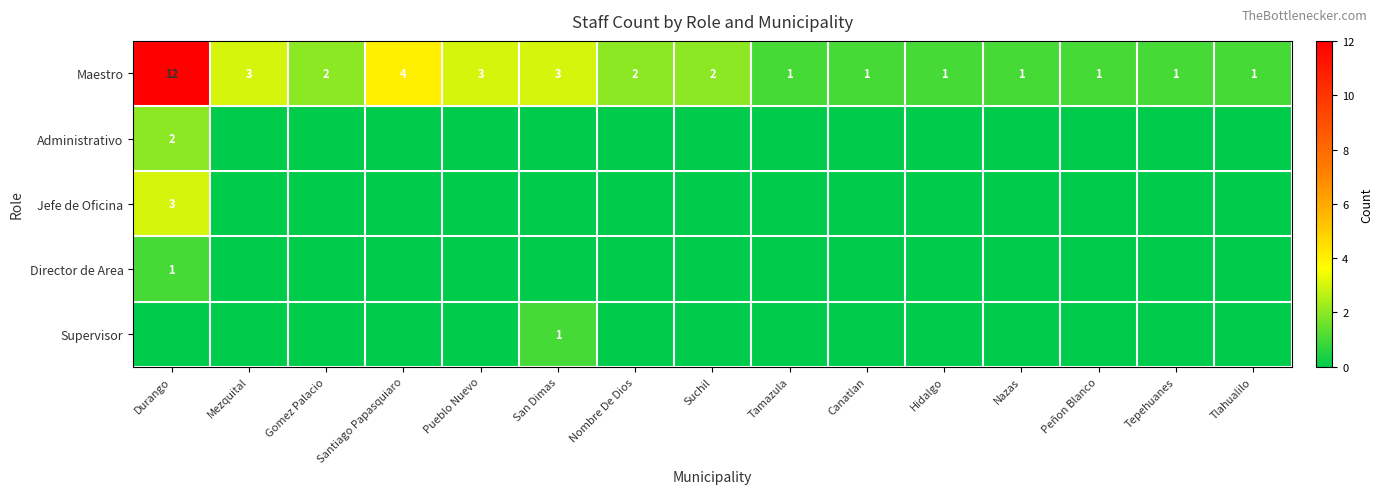

Is it true that Maestro equals 7 at Santiago Papasquiaro?

False